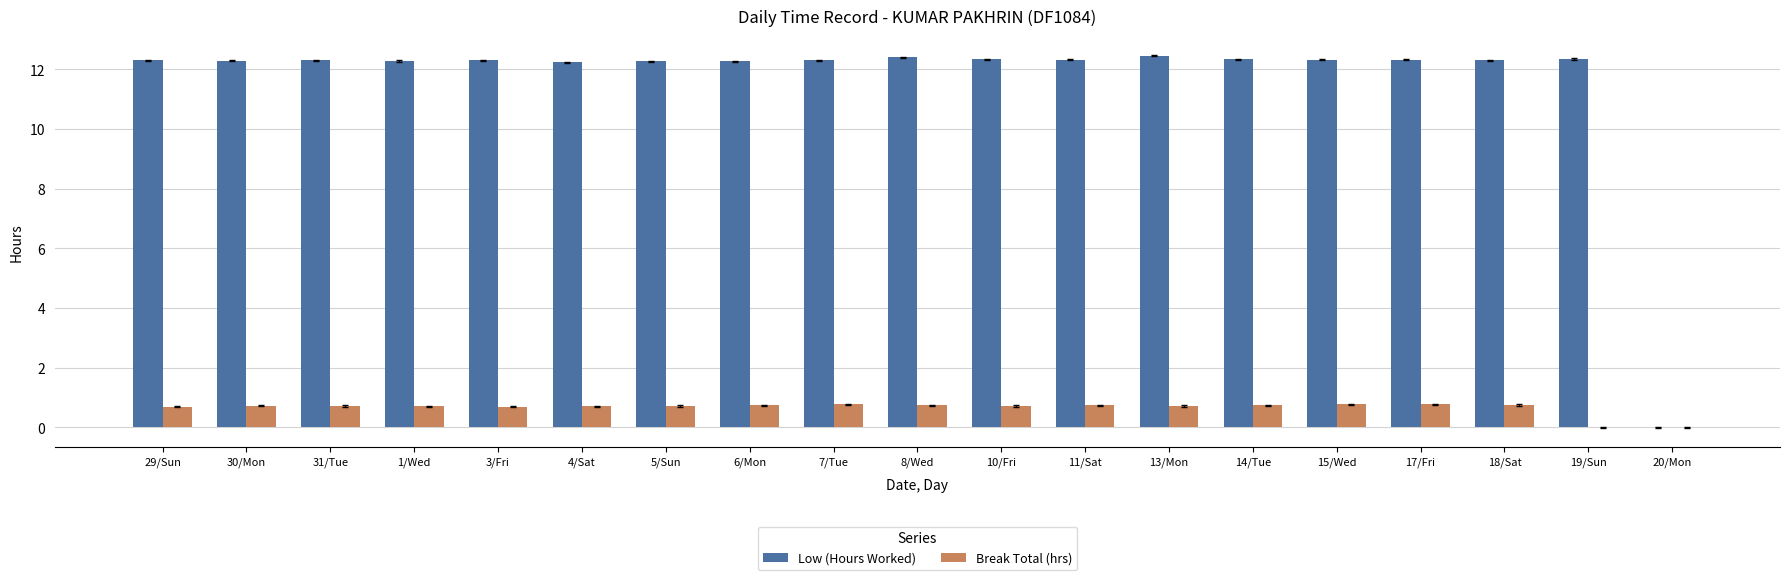

What is the sum of the Break Total (hrs) values at 20/Mon and 15/Wed?

0.8